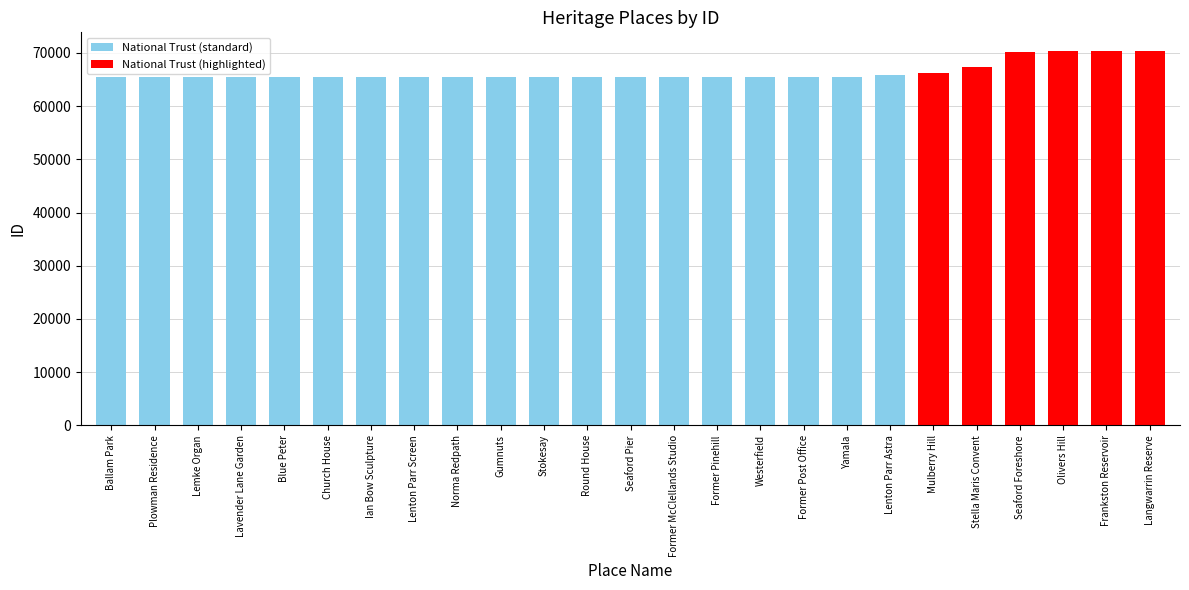

Are the bars grouped side by side (vs. stacked)?

No